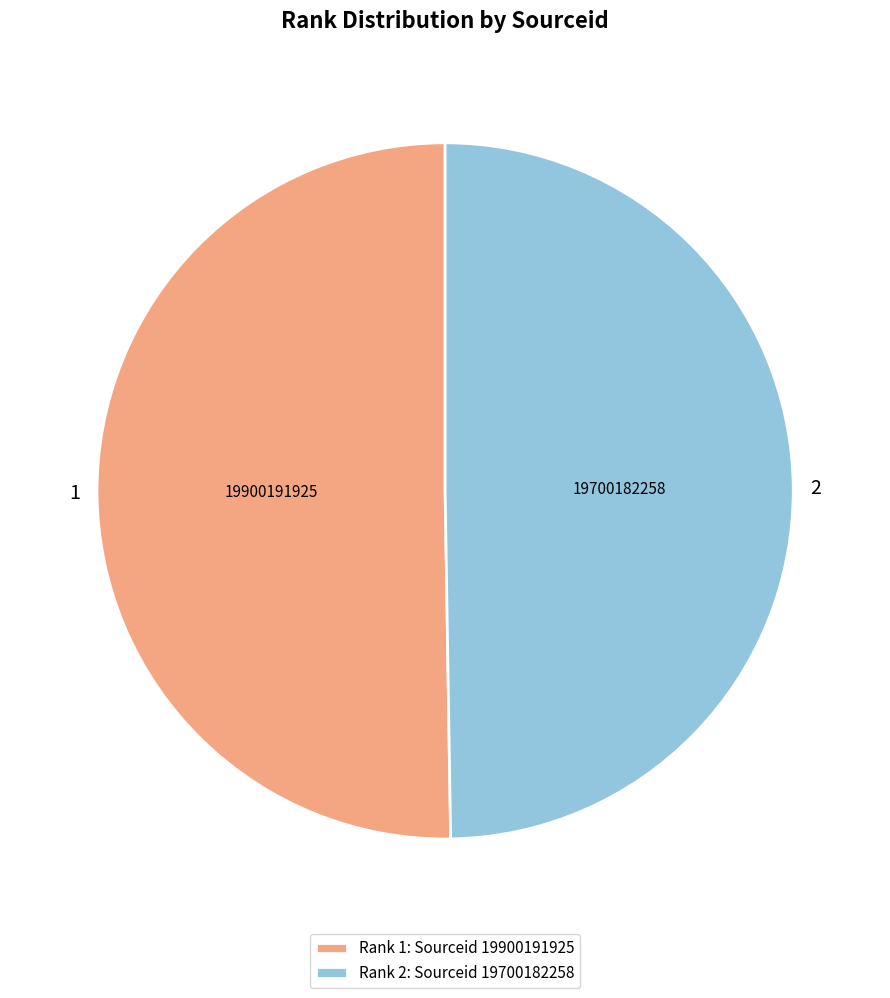

Combined, do 1 and 2 account for over 50%?

Yes